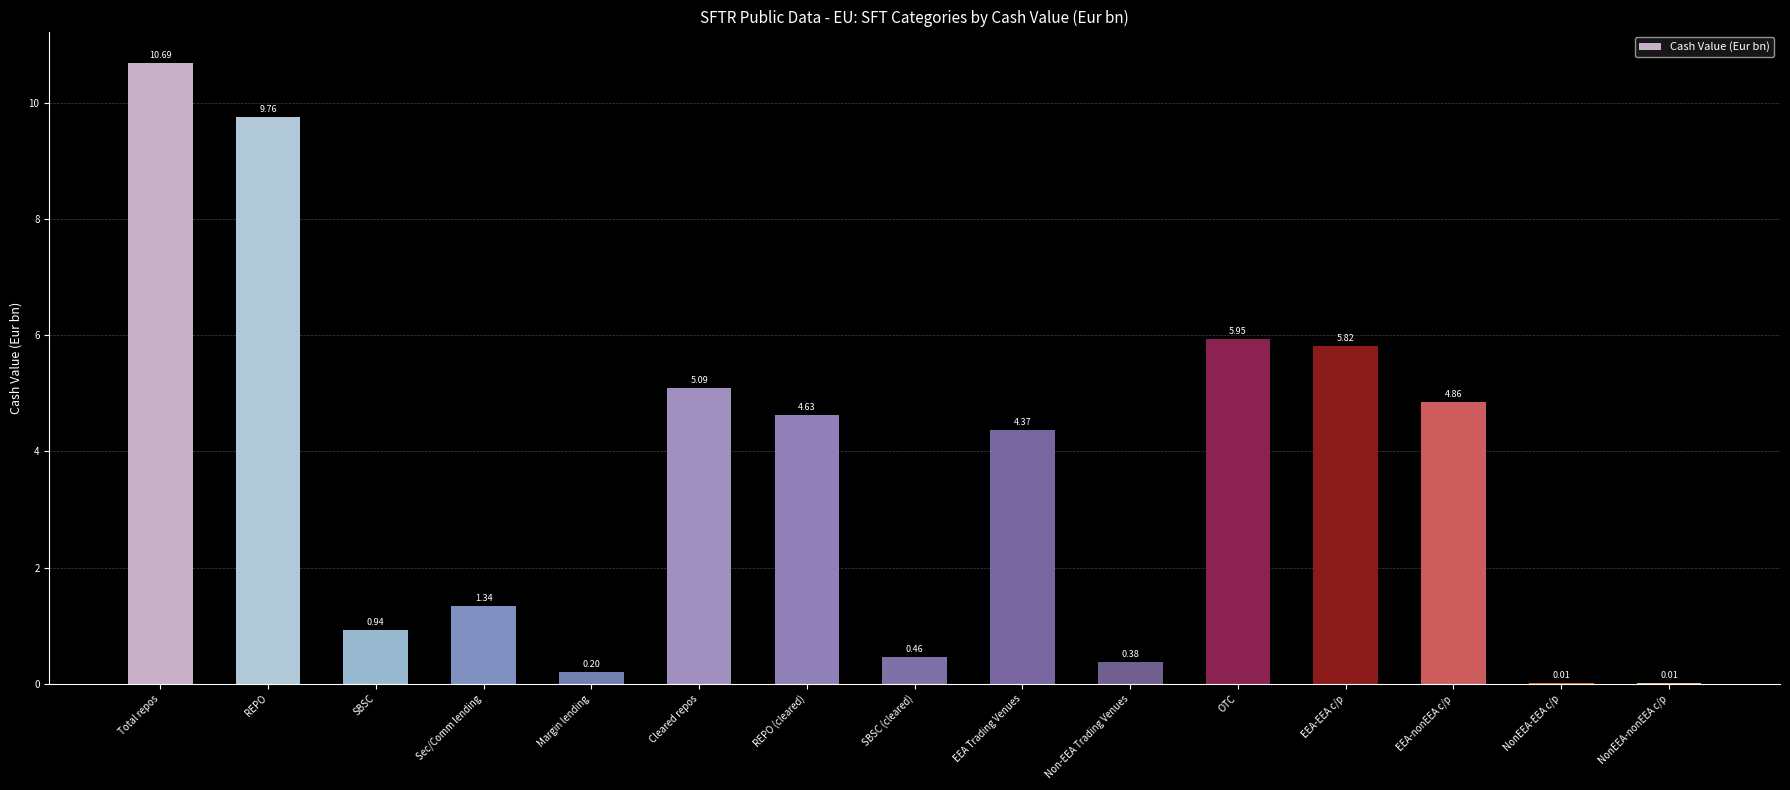

What is the change in value from Total repos to REPO?

-0.9